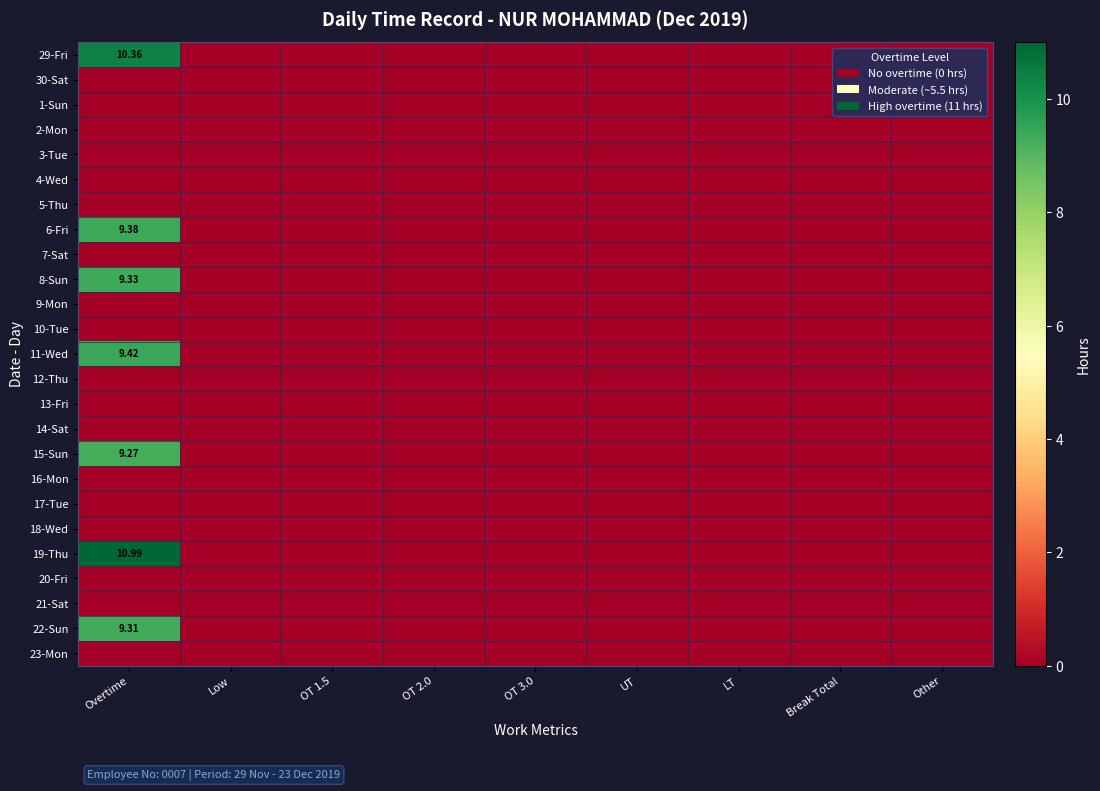

Where is 16-Mon nearest to the value 0?

Overtime